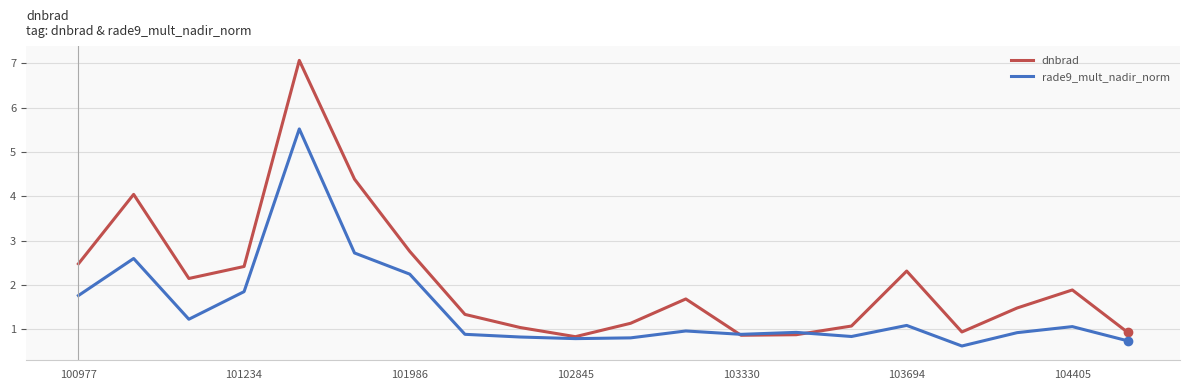

Which series has the widest spread of values?

dnbrad